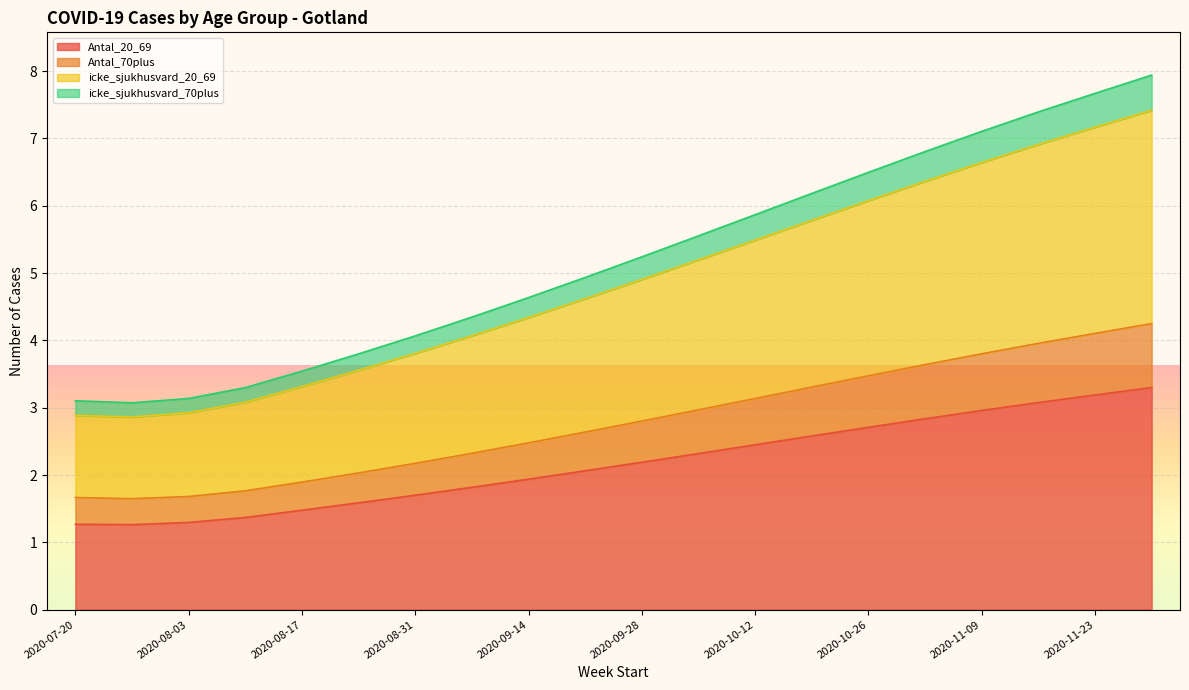

What is the maximum value for Antal_20_69?

3.3